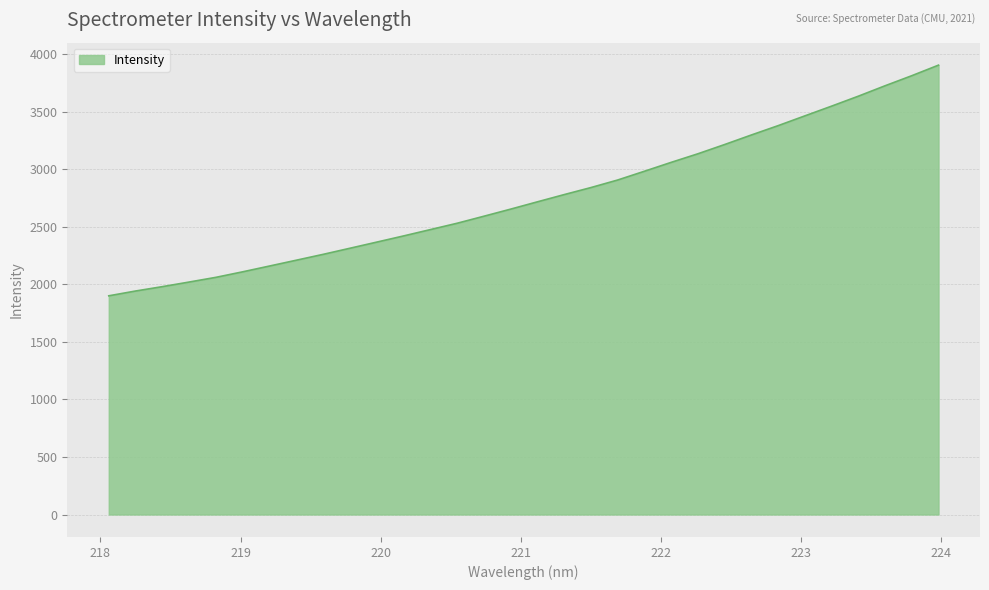

What is the smallest value displayed?

1899.5